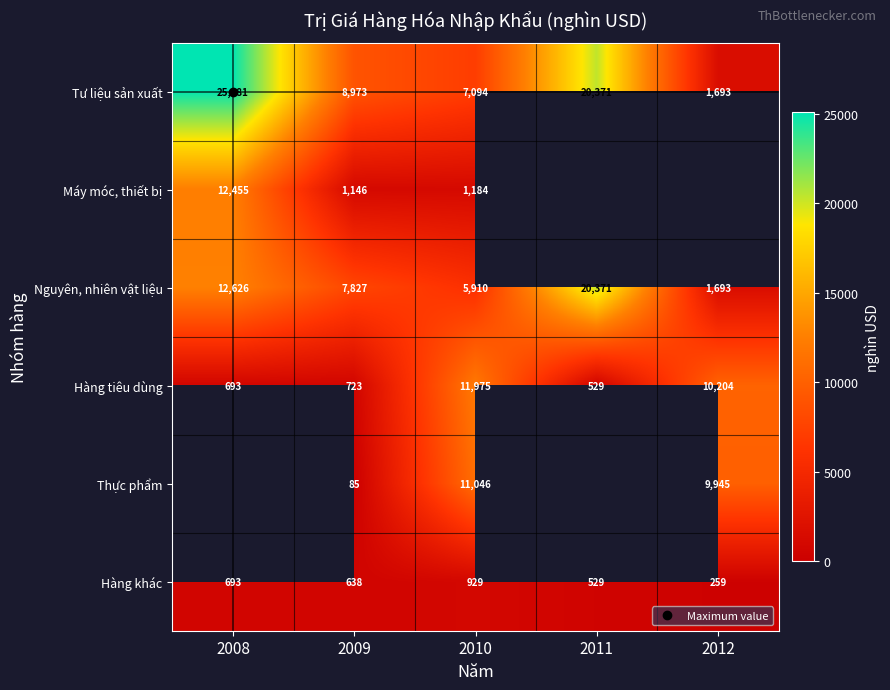

Read the Hàng khác value at 2011.

529.0